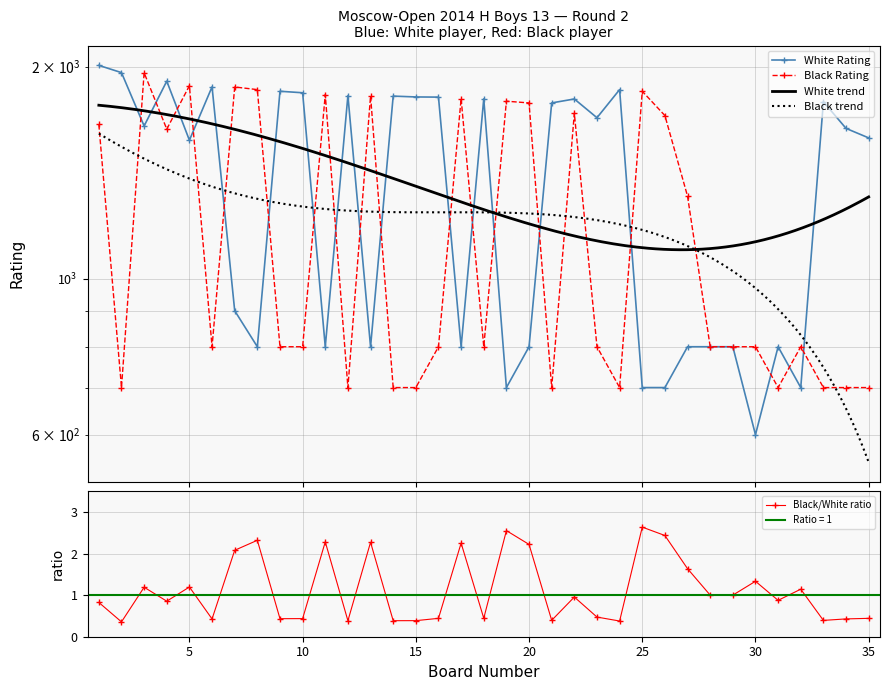

Reading left to right, extract all data points from this chart.

White Rating: 2008	1961	1647	1907	1572	1872	900	800	1845	1836	800	1819	800	1816	1811	1810	800	1800	700	800	1776	1799	1692	1855	700	700	800	800	800	600	800	700	1783	1634	1584
Black Rating: 1655	700	1960	1630	1879	800	1871	1855	800	800	1825	700	1817	700	700	800	1801	800	1786	1776	700	1717	800	700	1845	1704	1309	800	800	800	700	800	700	700	700